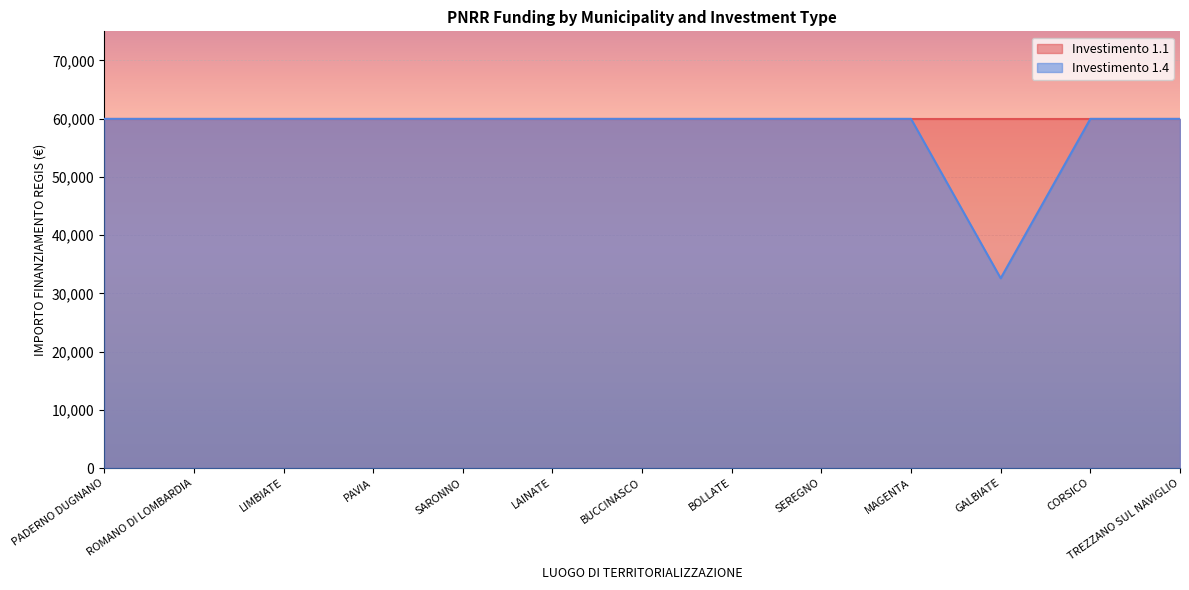

True or false: the data shows 59966 at ROMANO DI LOMBARDIA.

True